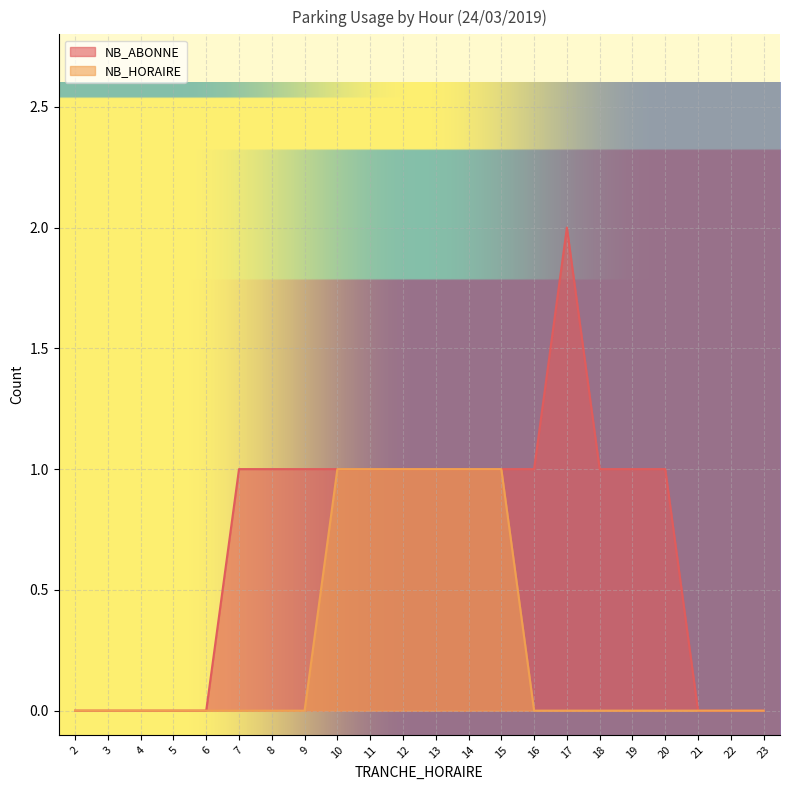

What are all the series names shown in the legend?

NB_ABONNE, NB_HORAIRE